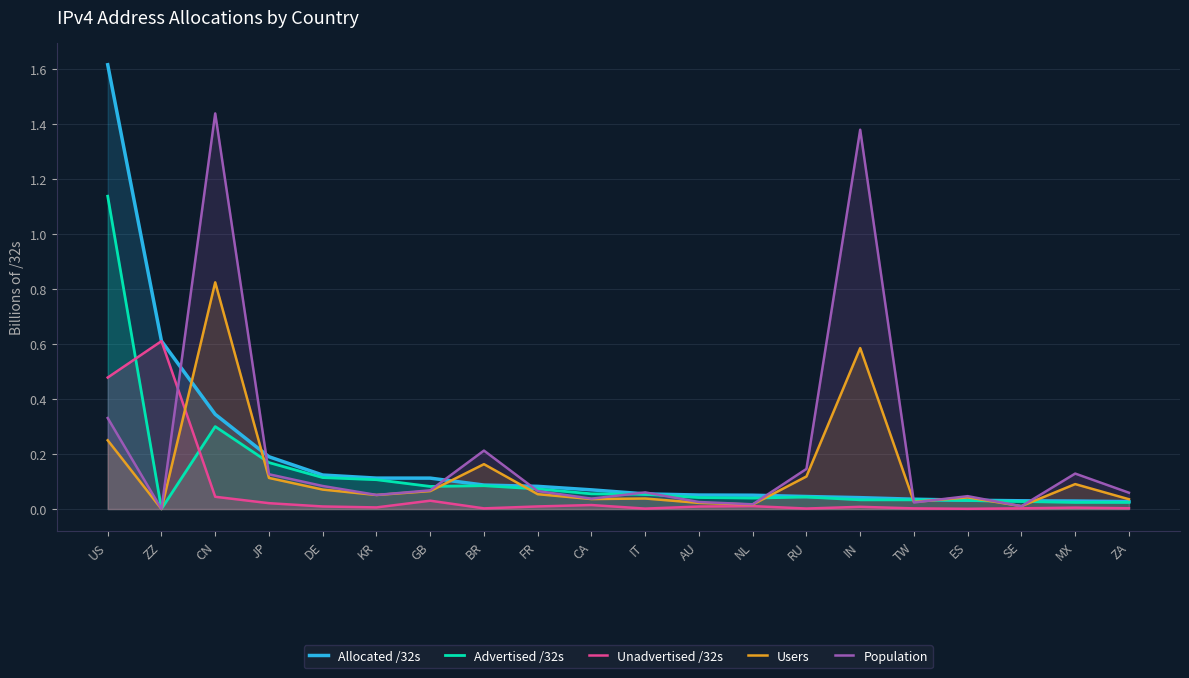

Which has a higher value, NL or ES?

NL